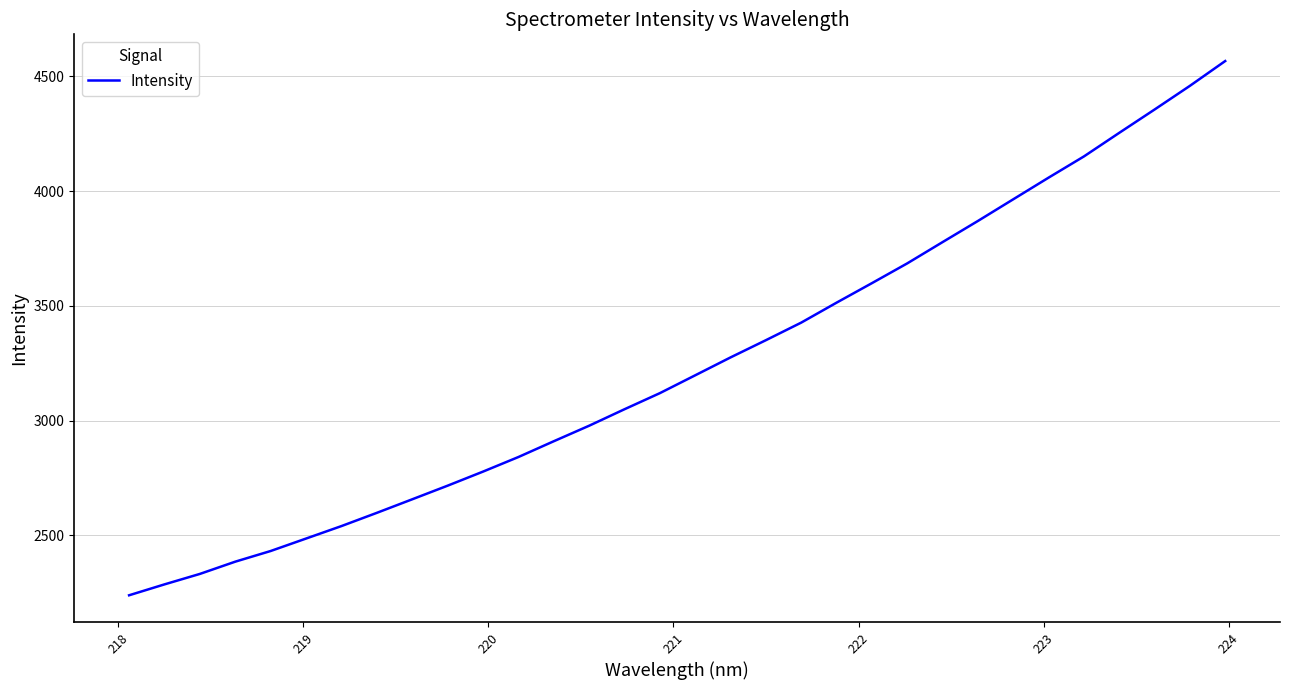

What is the sum of all values?

103845.9